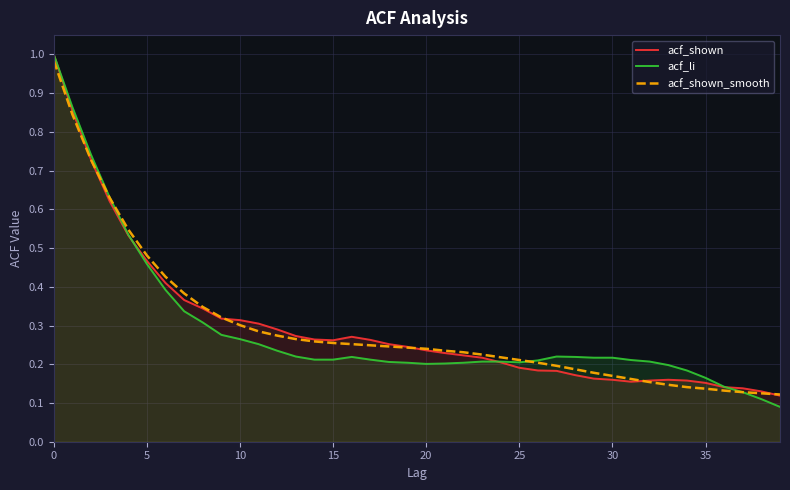

What is the value of the acf_shown_smooth point at the 32nd from the left?

0.2